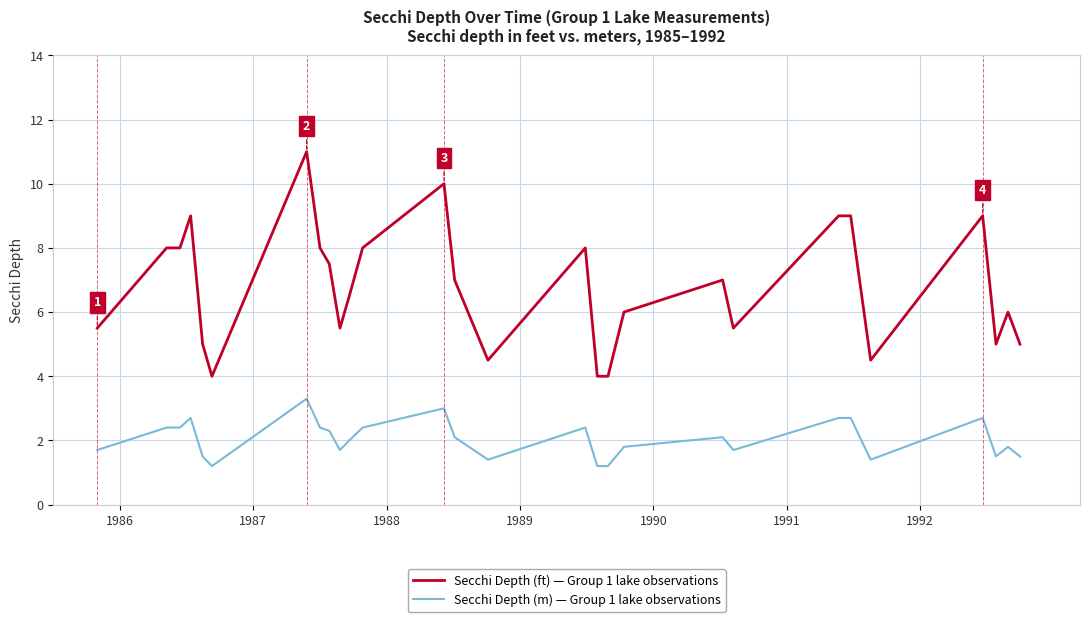

How many lines are shown in the chart?

2